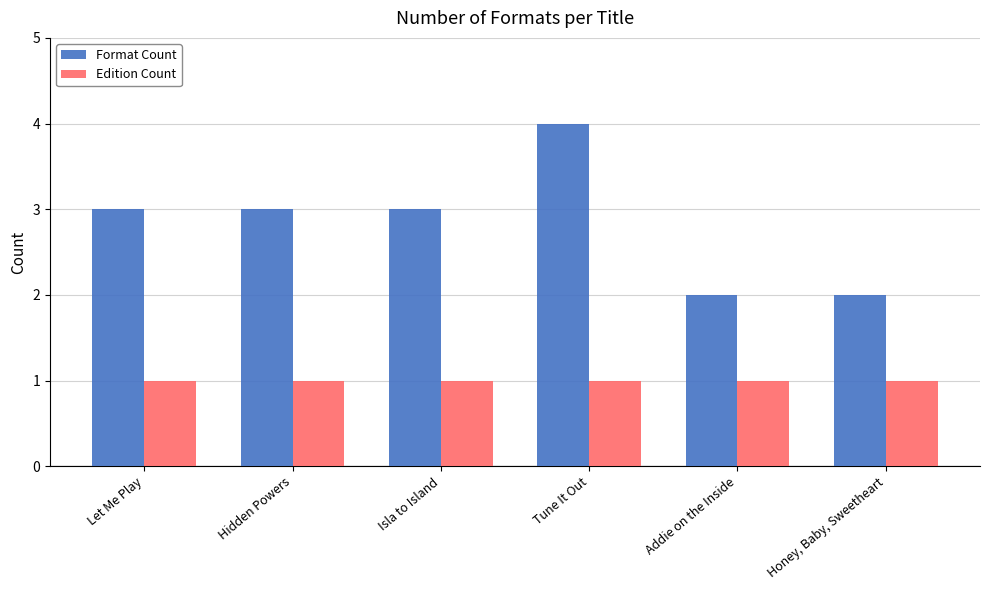

What is the label of the 5th bar from the right?

Hidden Powers